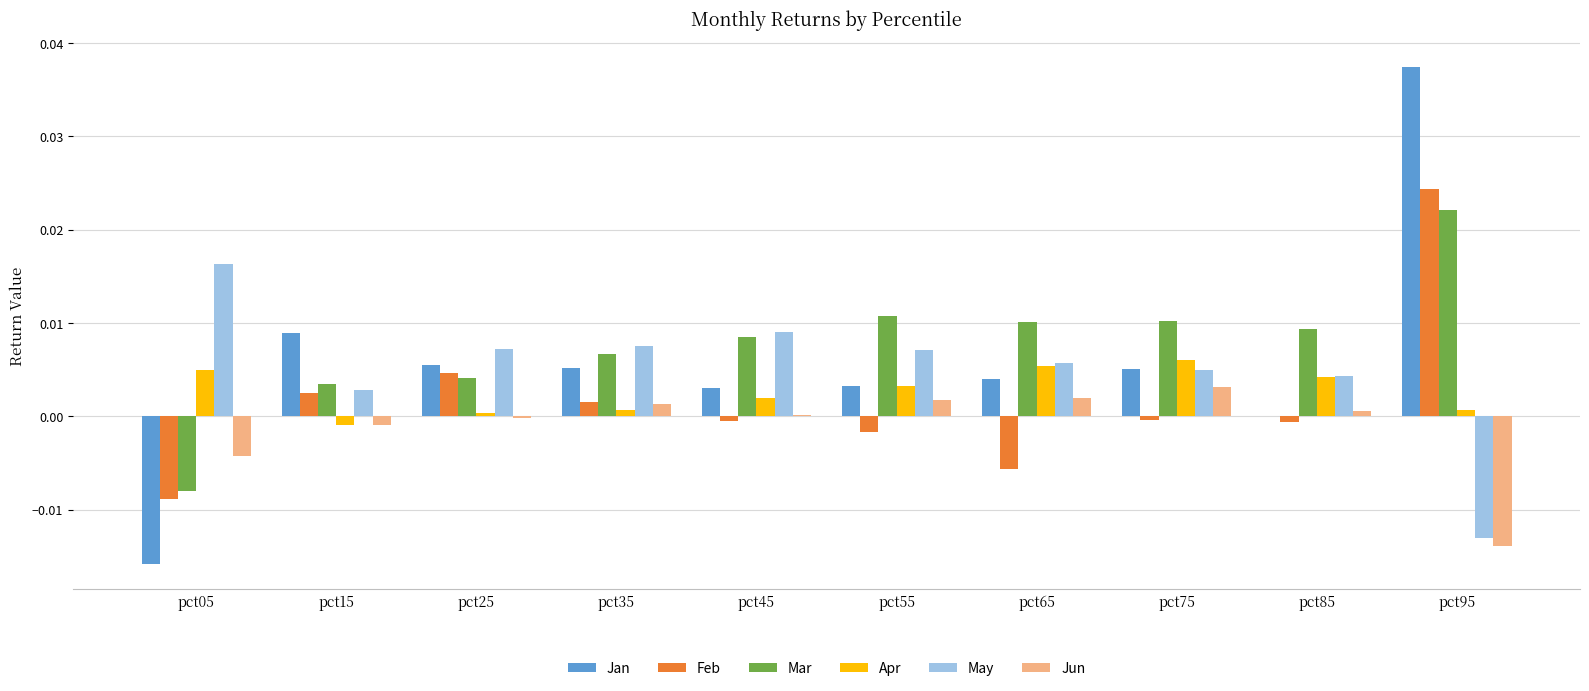

Between pct05 and pct15, which series saw the biggest shift?

Jan